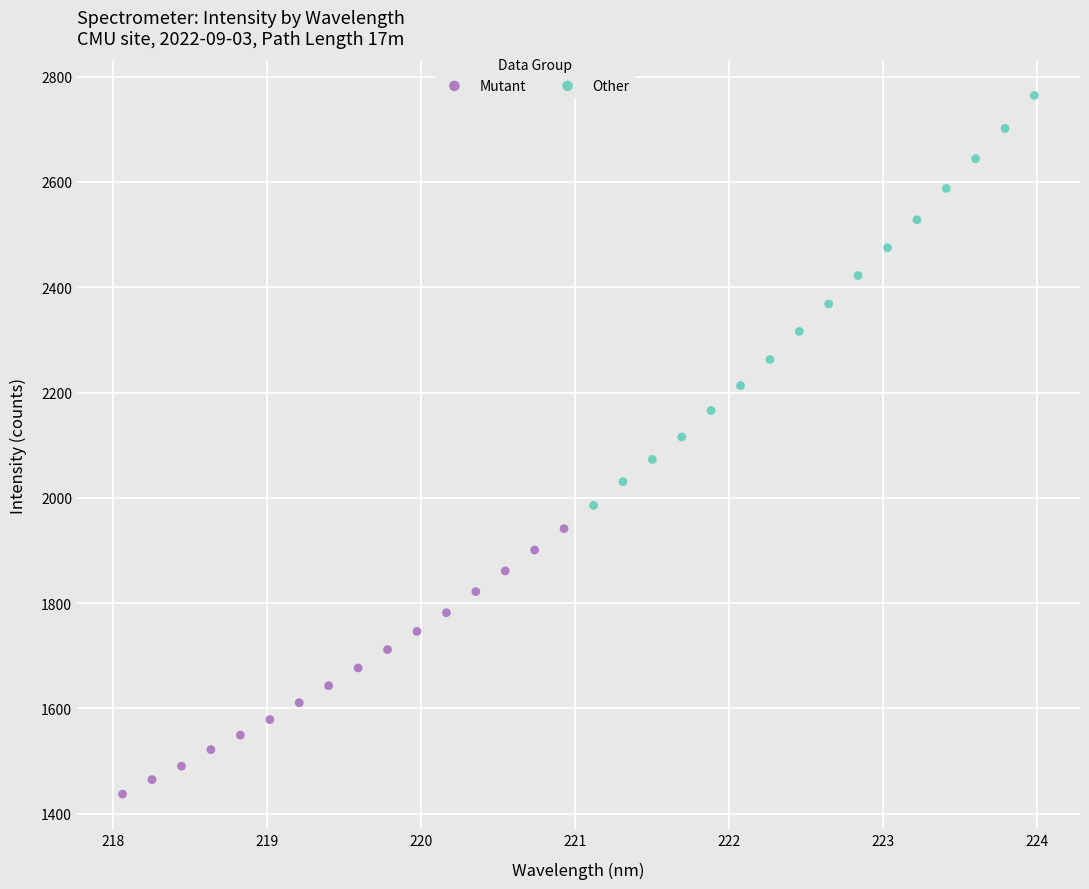

What are all the series names shown in the legend?

Mutant, Other